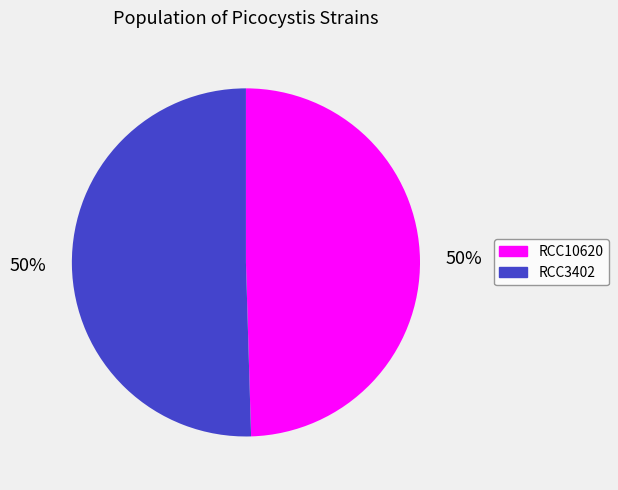

What percentage is the RCC10620 slice, to the nearest percent?

50%